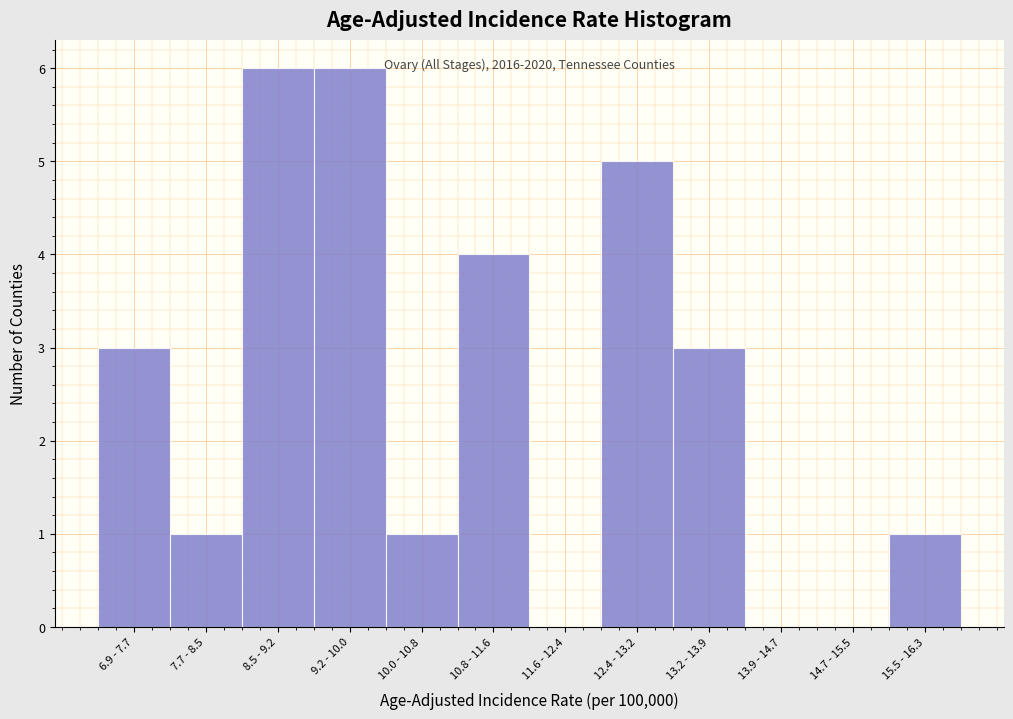

Reading left to right, transcribe all the data shown in this chart.

6.9 - 7.7=3	7.7 - 8.5=1	8.5 - 9.2=6	9.2 - 10.0=6	10.0 - 10.8=1	10.8 - 11.6=4	11.6 - 12.4=0	12.4 - 13.2=5	13.2 - 13.9=3	13.9 - 14.7=0	14.7 - 15.5=0	15.5 - 16.3=1